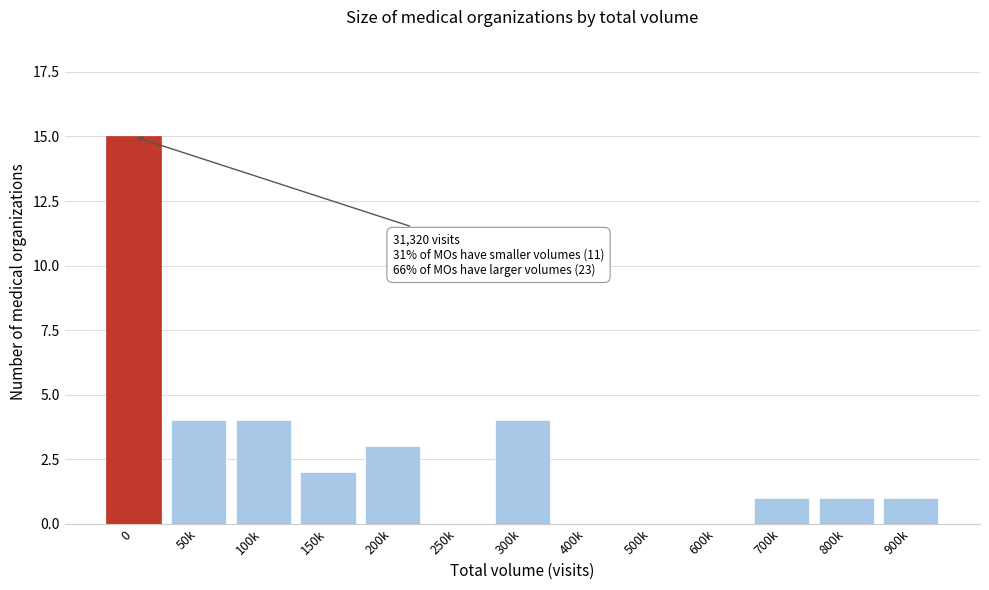

Reading left to right, list all the values displayed in this chart.

0=15	50k=4	100k=4	150k=2	200k=3	250k=0	300k=4	400k=0	500k=0	600k=0	700k=1	800k=1	900k=1